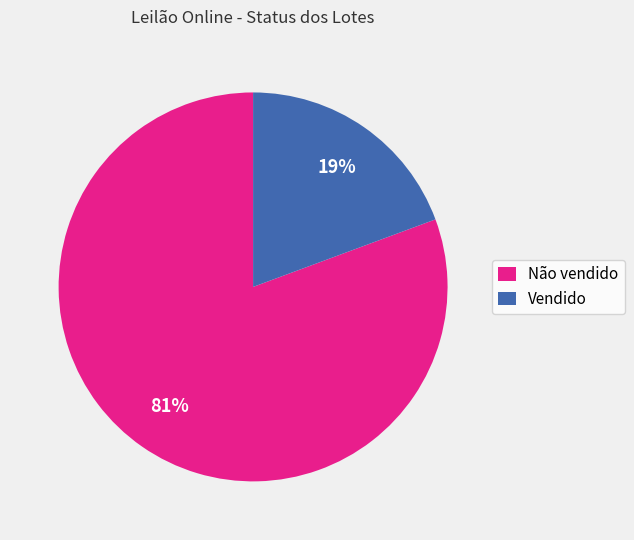

To the nearest percent, what percentage of the pie is Vendido?

19%